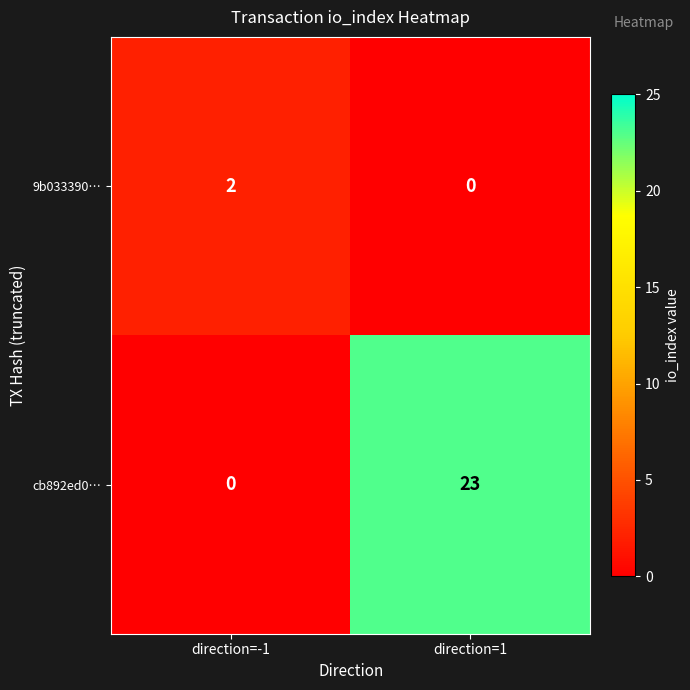

Between direction=-1 and direction=1, which series saw the biggest shift?

cb892ed0…